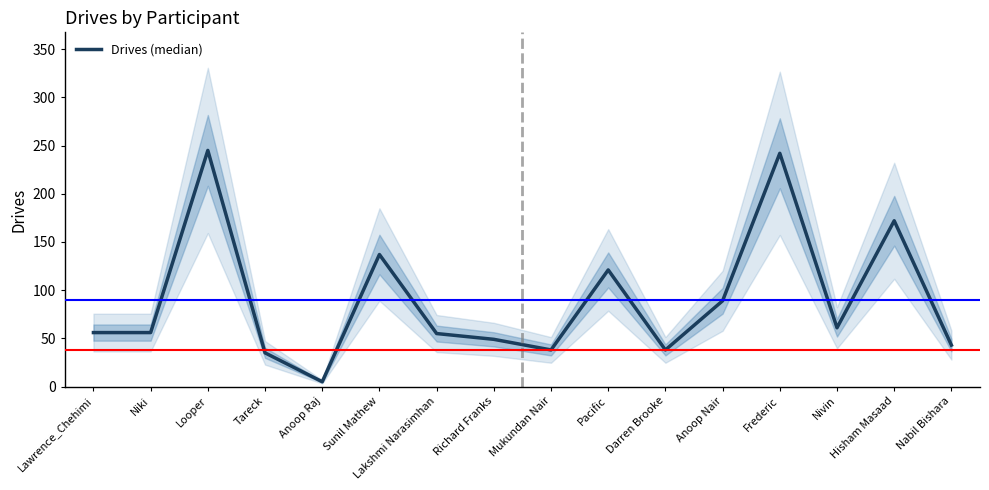

What is the label of the 1st point from the right?

Nabil Bishara